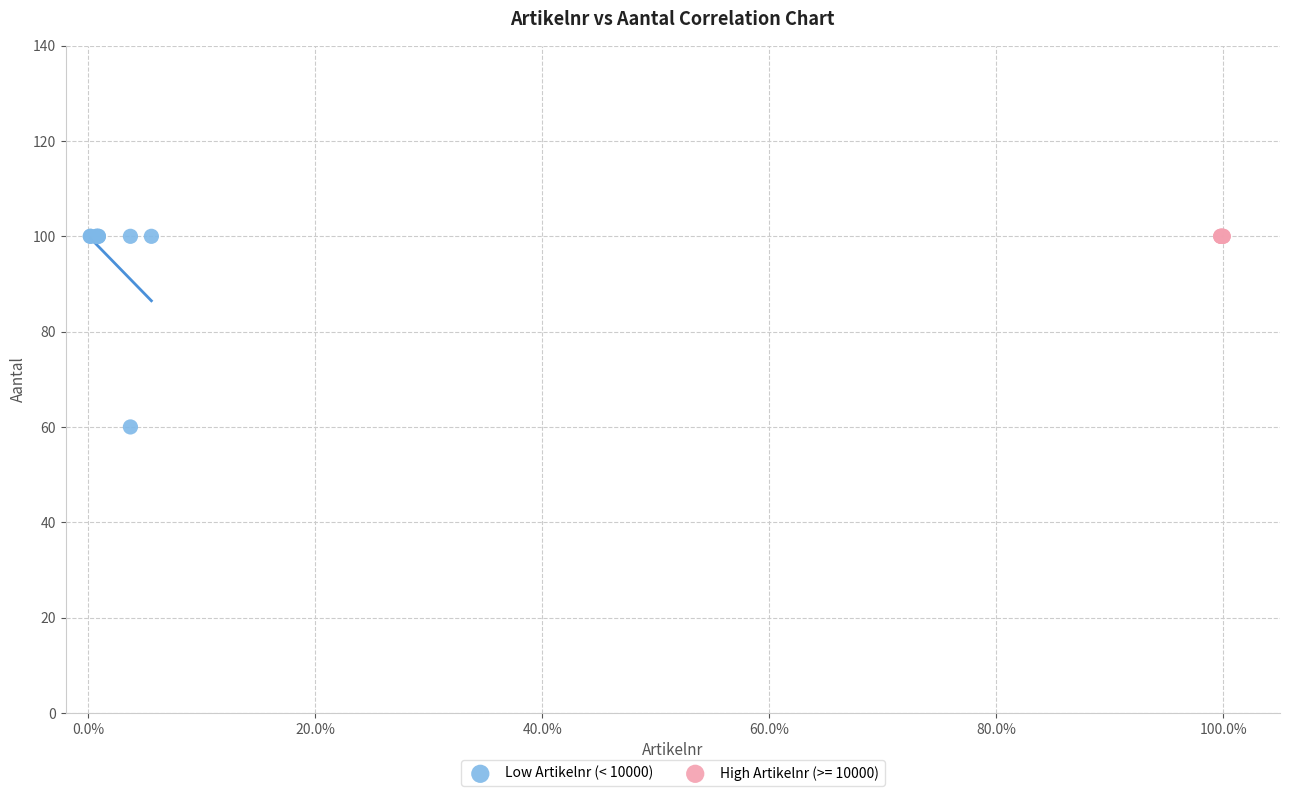

Which series contains the lowest Y value?

Low Artikelnr (< 10000)